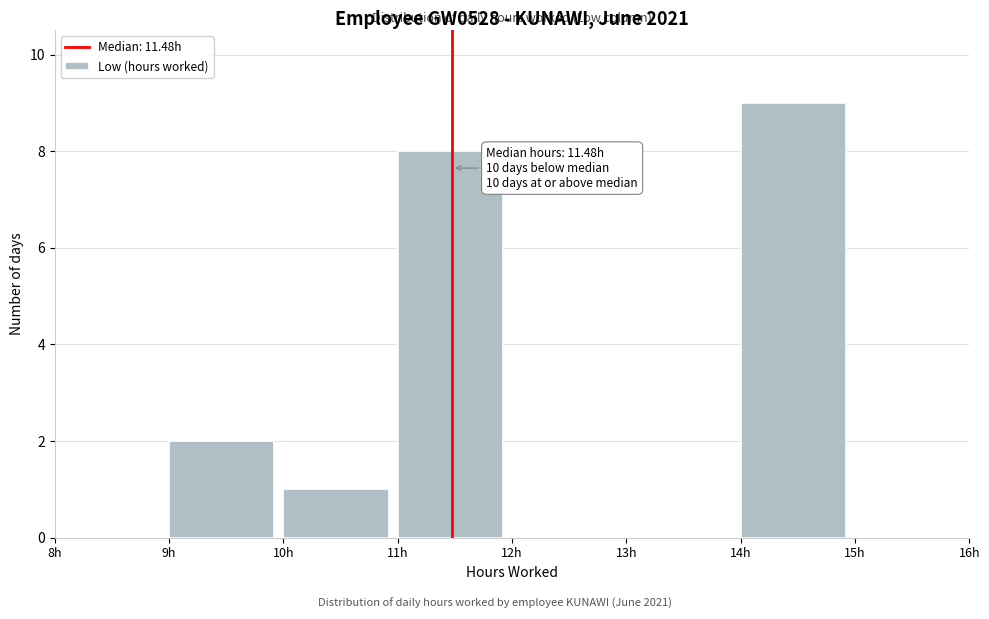

Which range on the x-axis has the tallest bar?

14 to 15